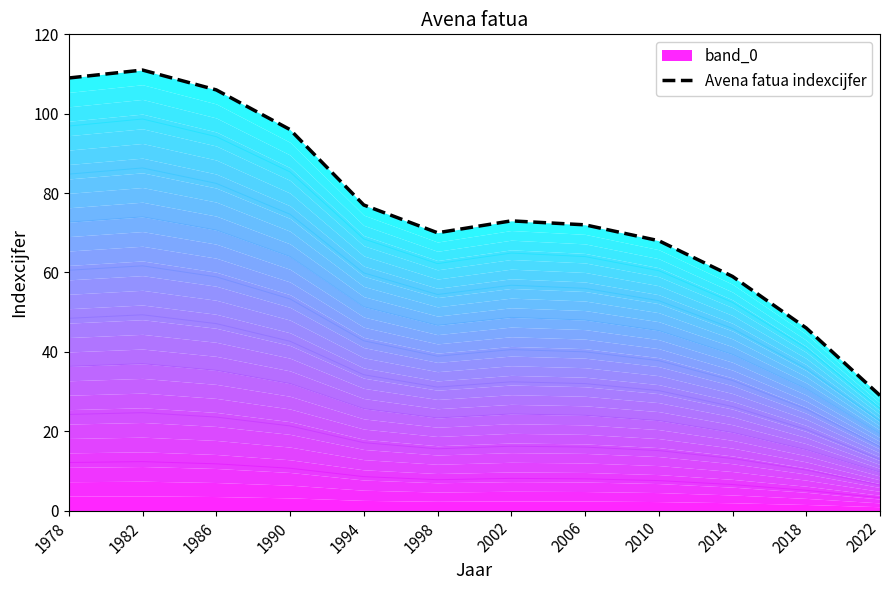

What is the value of the 6th point from the left?

70